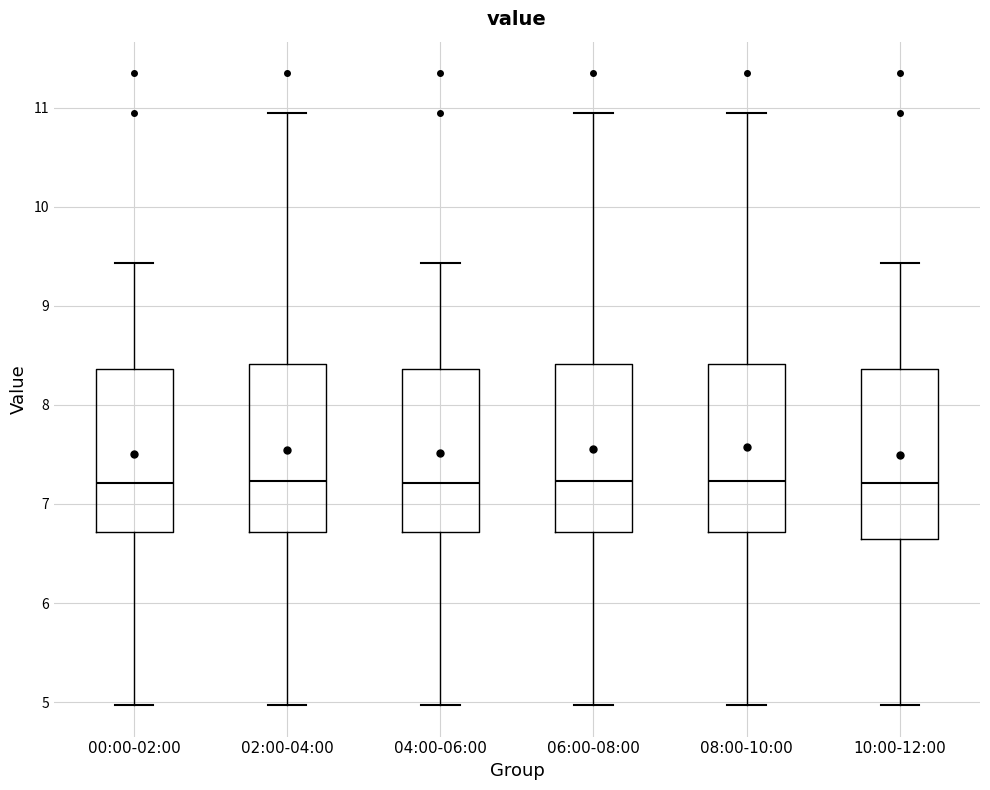

Reading left to right, read every box against the y-axis: the position of its median line, the range the box covers, and the ends of its whiskers. The values are not printed on the chart, so give them approximately, as read against the axis.

00:00-02:00: median 7.2, box 6.7 to 8.4, whiskers 5.0 to 9.4
02:00-04:00: median 7.2, box 6.7 to 8.4, whiskers 5.0 to 11.0
04:00-06:00: median 7.2, box 6.7 to 8.4, whiskers 5.0 to 9.4
06:00-08:00: median 7.2, box 6.7 to 8.4, whiskers 5.0 to 11.0
08:00-10:00: median 7.2, box 6.7 to 8.4, whiskers 5.0 to 11.0
10:00-12:00: median 7.2, box 6.6 to 8.4, whiskers 5.0 to 9.4